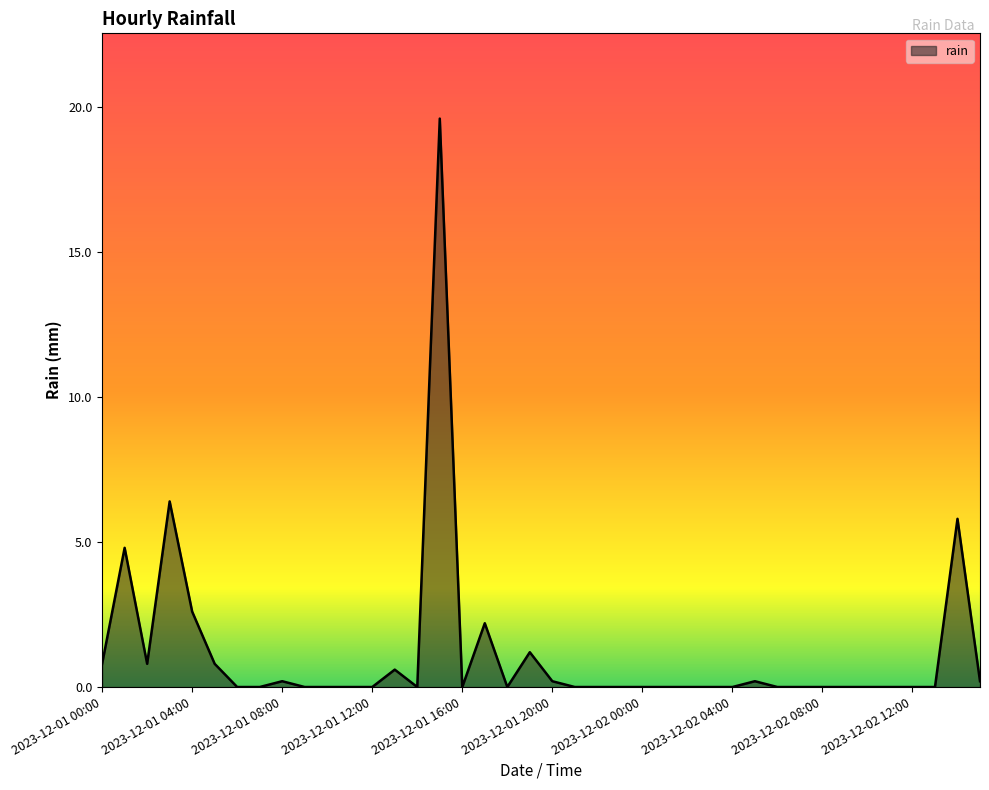

What is the difference between the maximum and minimum values?

19.6